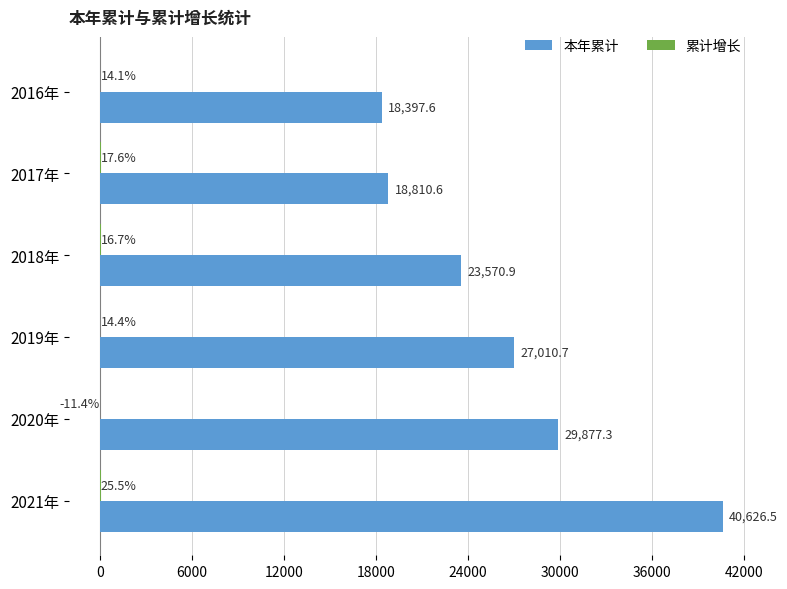

Which series has the largest total across all categories?

本年累计